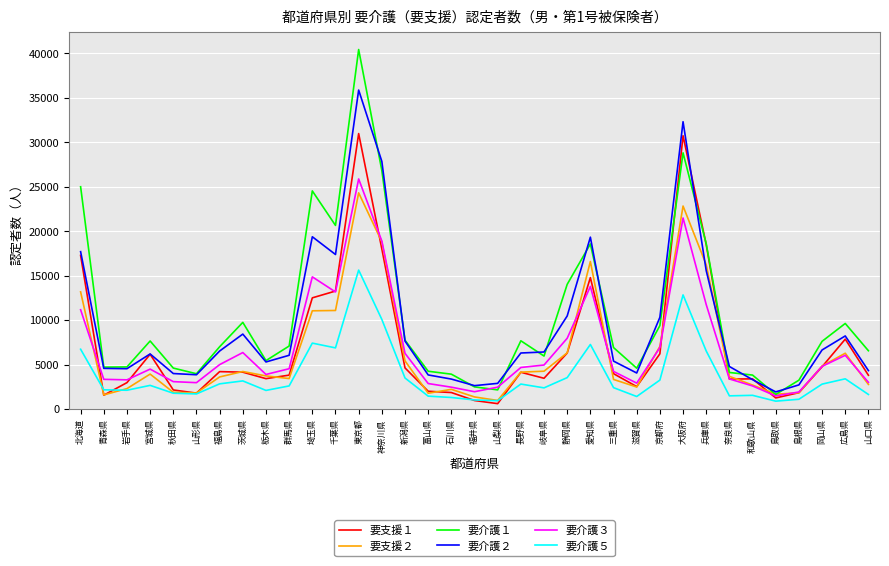

What is the greatest value displayed?

40437